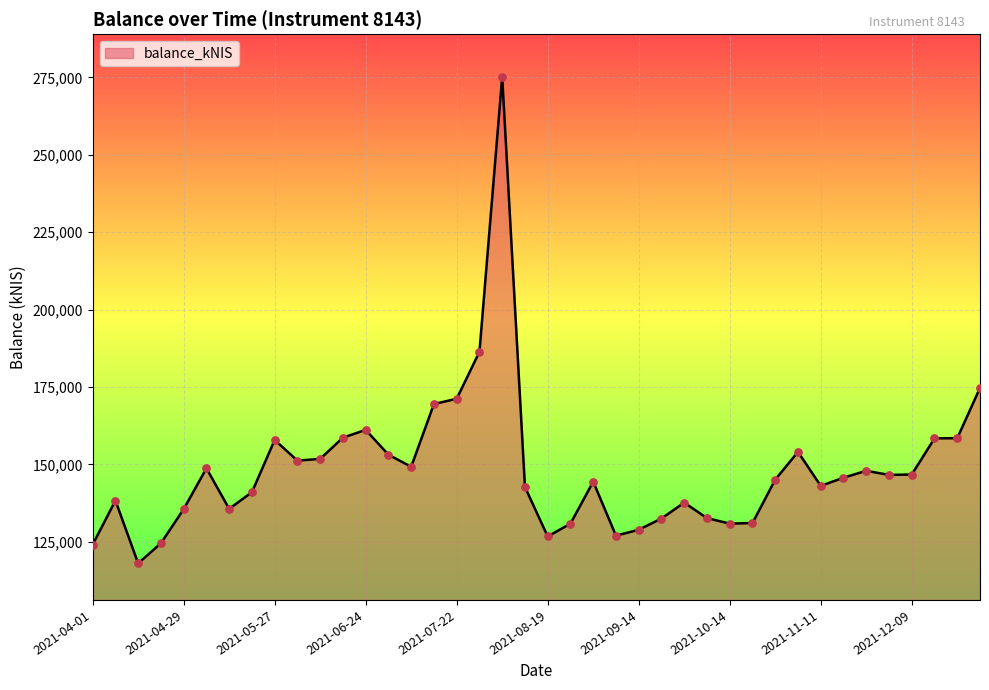

What is the difference between the maximum and minimum values?

157111.8